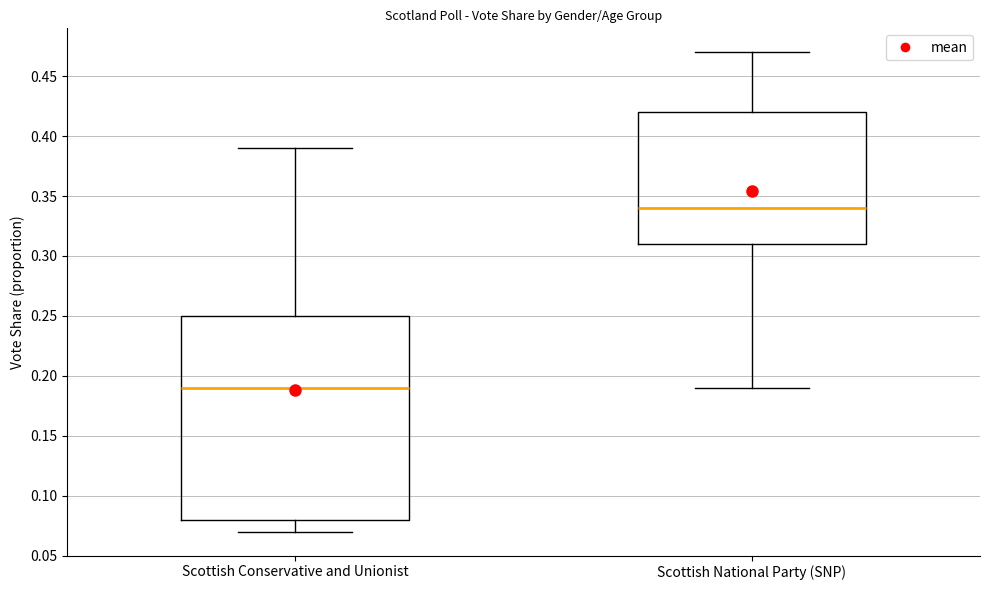

Reading left to right, transcribe this box plot: for each box, give where its median line is, the range the box spans, and where its two whiskers end, as read against the y-axis. The values are not printed on the chart, so give them approximately, as read against the axis.

Scottish Conservative and Unionist: median 0.19, box 0.08 to 0.25, whiskers 0.07 to 0.39
Scottish National Party (SNP): median 0.34, box 0.31 to 0.42, whiskers 0.19 to 0.47